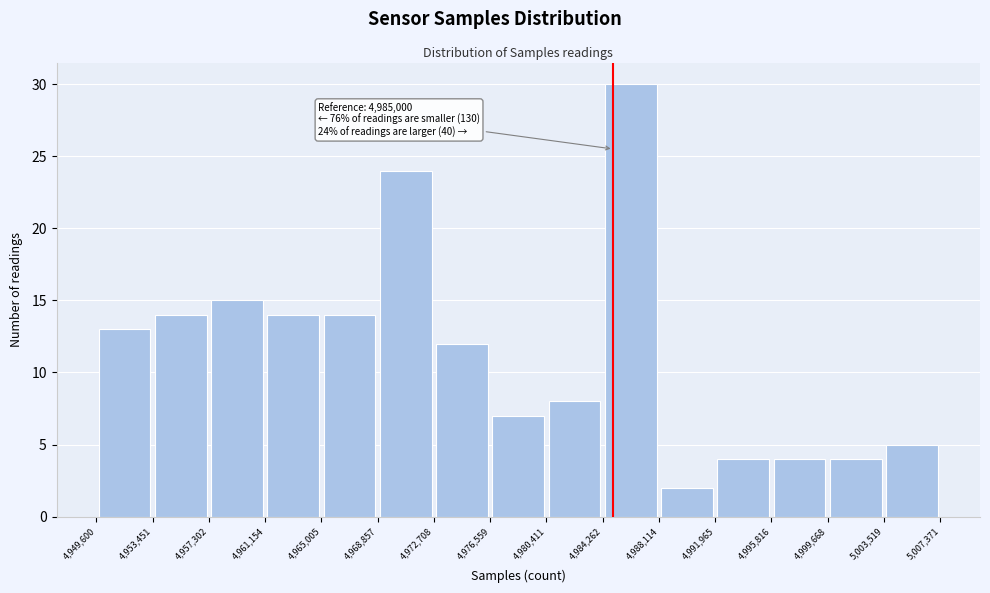

Over which range of the x-axis is the bar tallest?

4,984,262 to 4,988,114